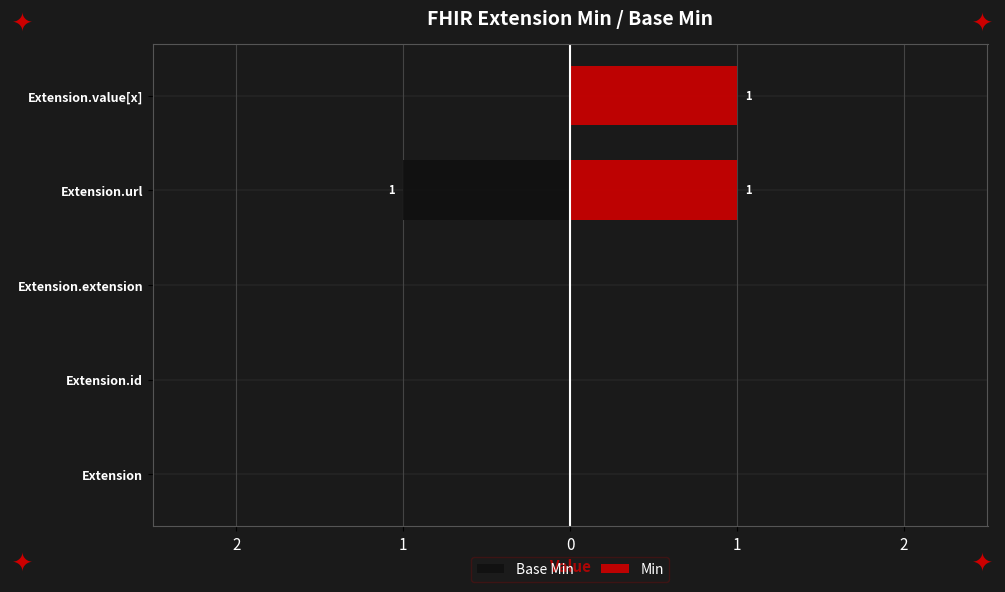

Reading left to right, list all the values displayed in this chart.

Base Min: 0	0	0	-1	0
Min: 0	0	0	1	1